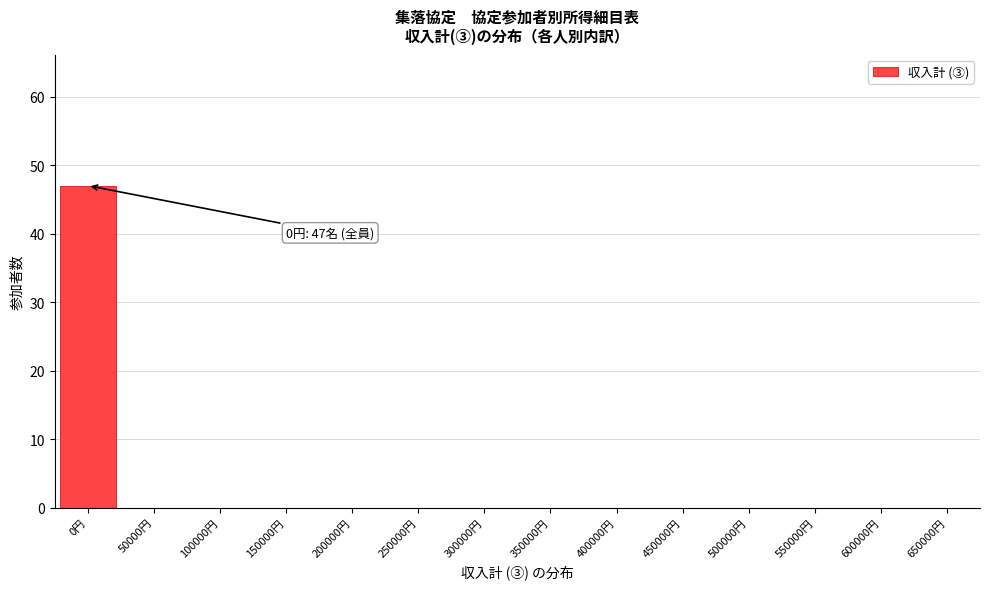

Reading right to left, what are all the values shown in this chart?

650000円=0	600000円=0	550000円=0	500000円=0	450000円=0	400000円=0	350000円=0	300000円=0	250000円=0	200000円=0	150000円=0	100000円=0	50000円=0	0円=47